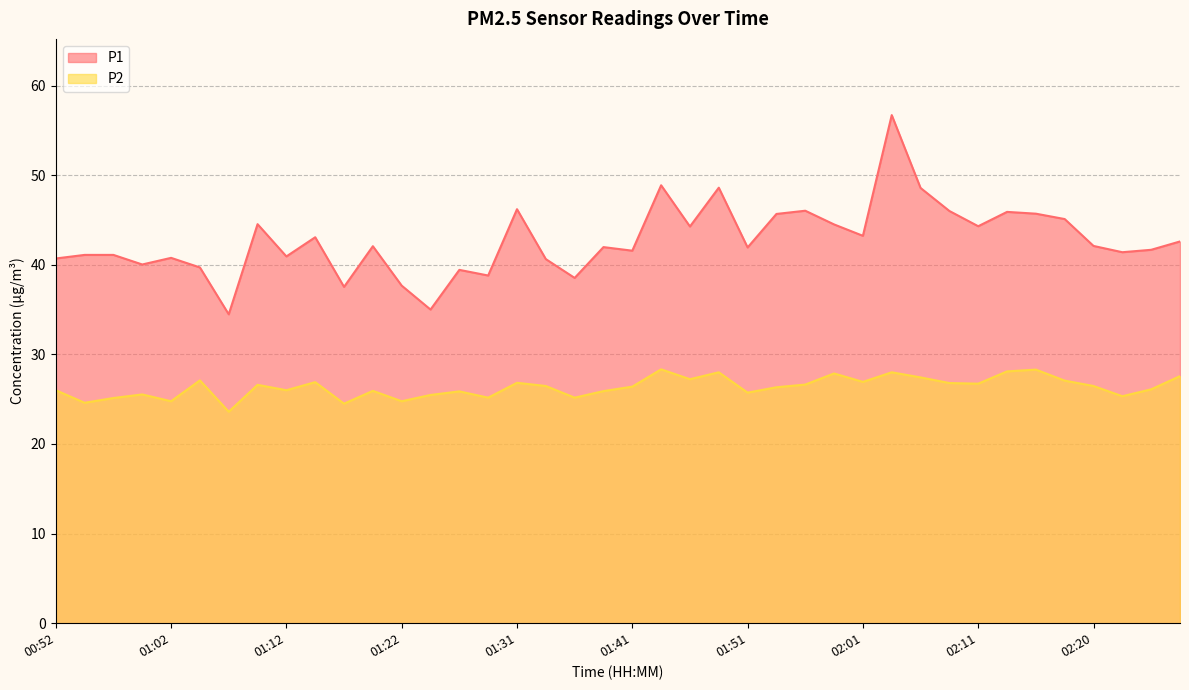

Is the value of P2 at 02:23 greater than the value of P1 at 01:53?

No